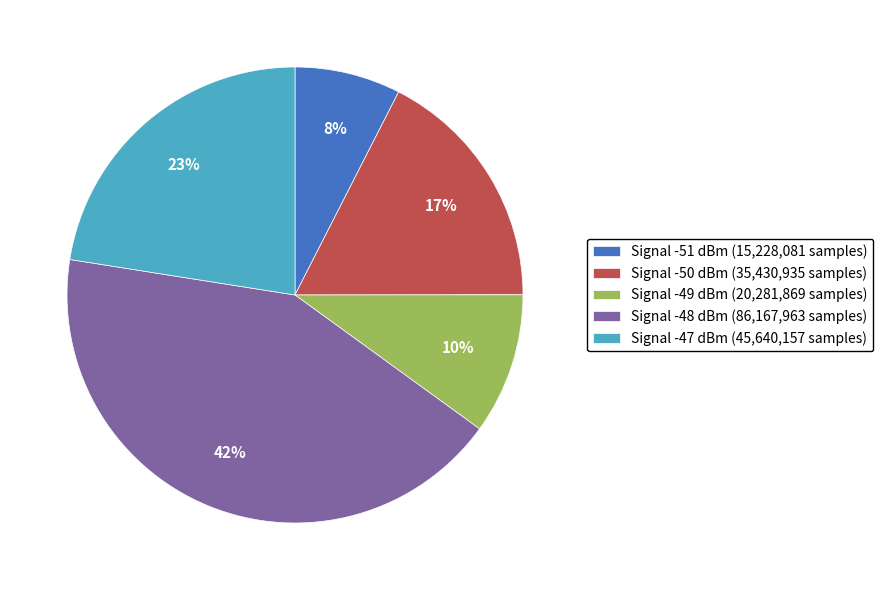

What is the smallest slice in the pie chart?

Signal -51 dBm (15,228,081 samples)